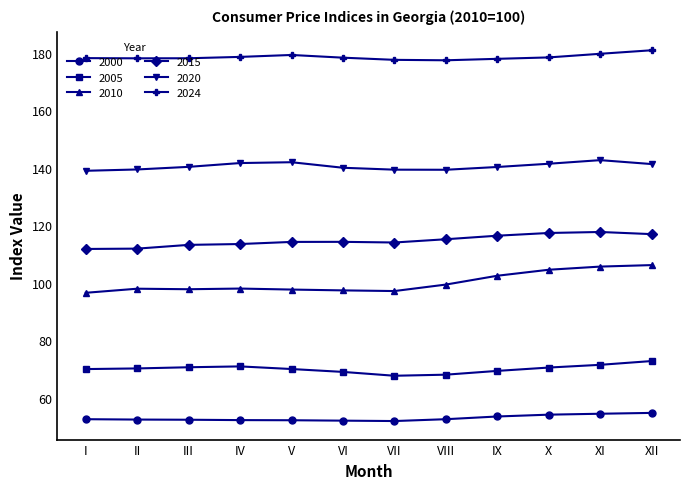

What is the sum of the 2024 values at VII and IX?

355.6